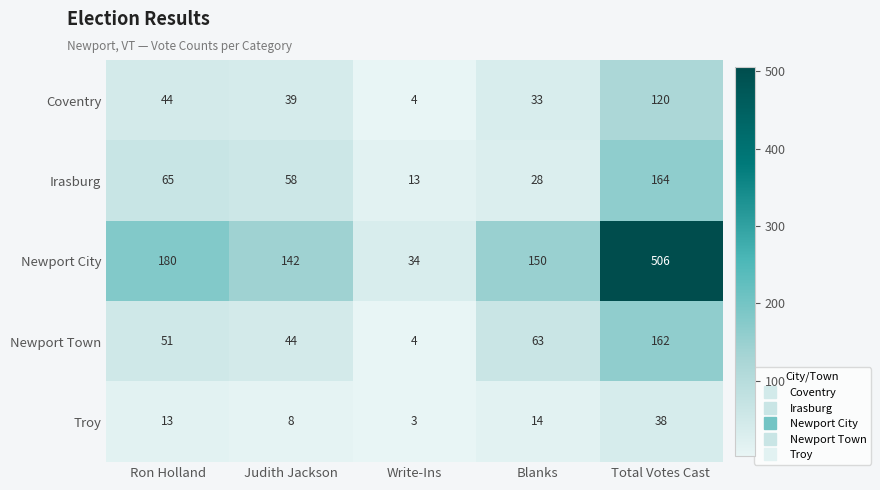

Which series has the largest range (max minus min)?

Newport City